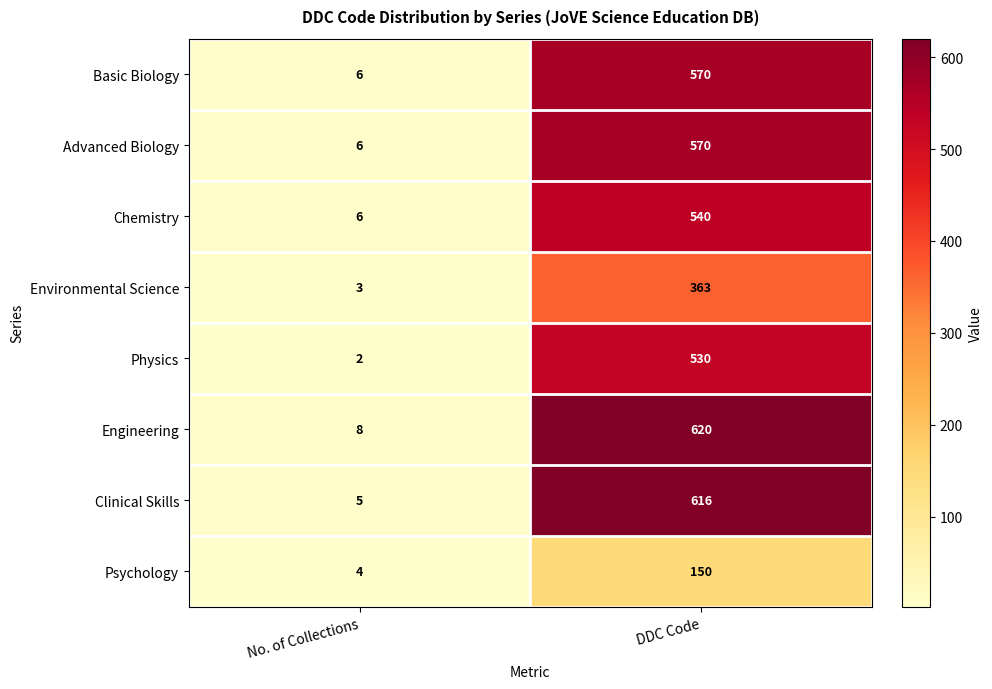

Reading left to right, extract all data points from this chart.

Basic Biology: 6	570
Advanced Biology: 6	570
Chemistry: 6	540
Environmental Science: 3	363
Physics: 2	530
Engineering: 8	620
Clinical Skills: 5	616
Psychology: 4	150